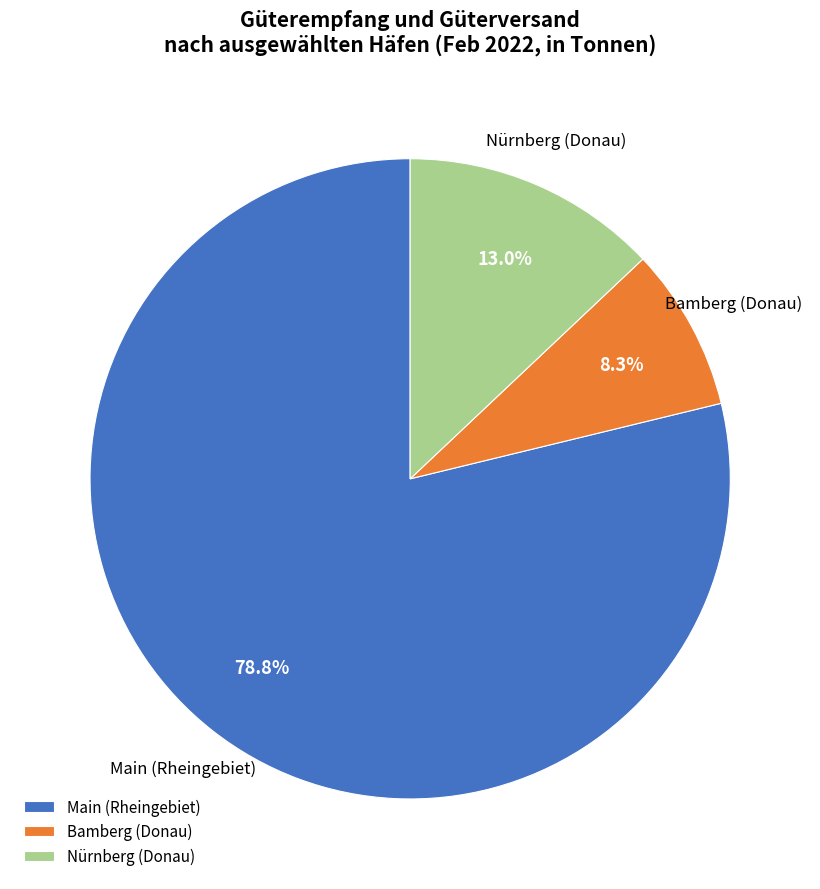

Is there any slice that represents more than half of the pie?

Yes